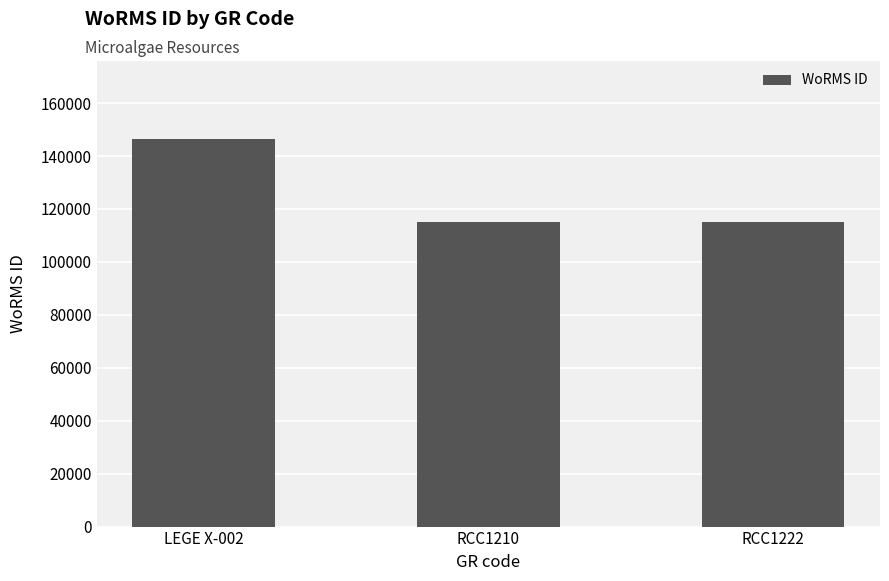

Count the values in the range 115104 to 146585.

3